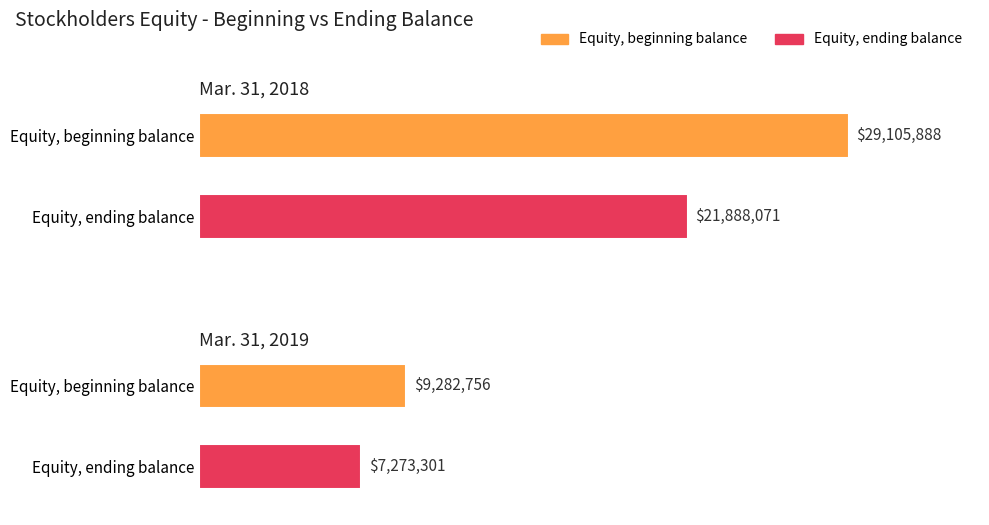

What is the sum of all Equity, ending balance values?

29161372